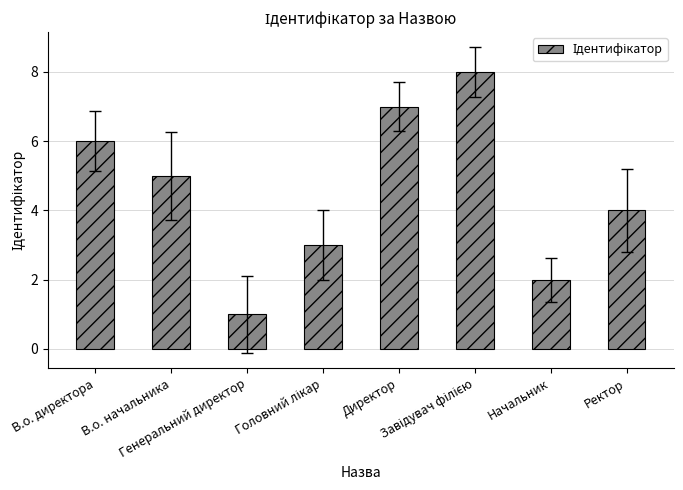

What is the label of the 7th bar from the left?

Начальник